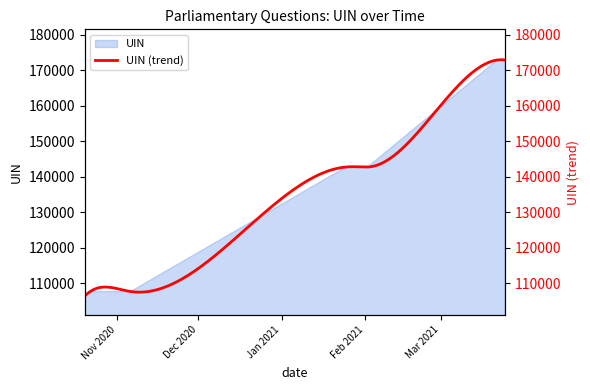

At which label does the data first exceed 142780?

2021-02-02